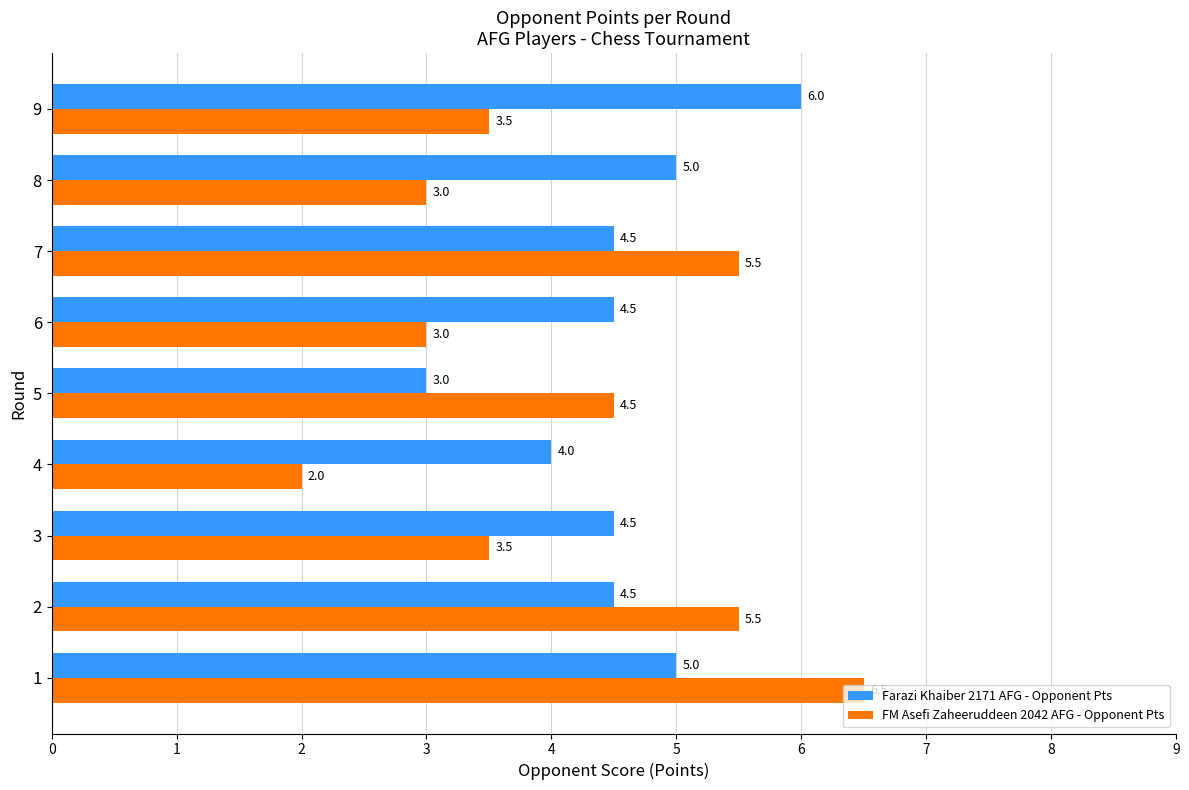

Which category has the lowest value in the Farazi Khaiber 2171 AFG - Opponent Pts series?

5